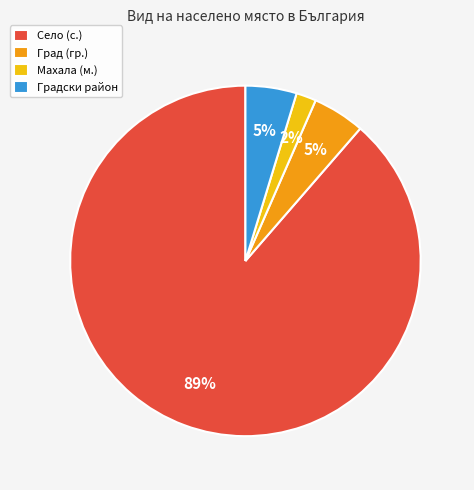

Is Село (с.) the majority of the pie?

Yes